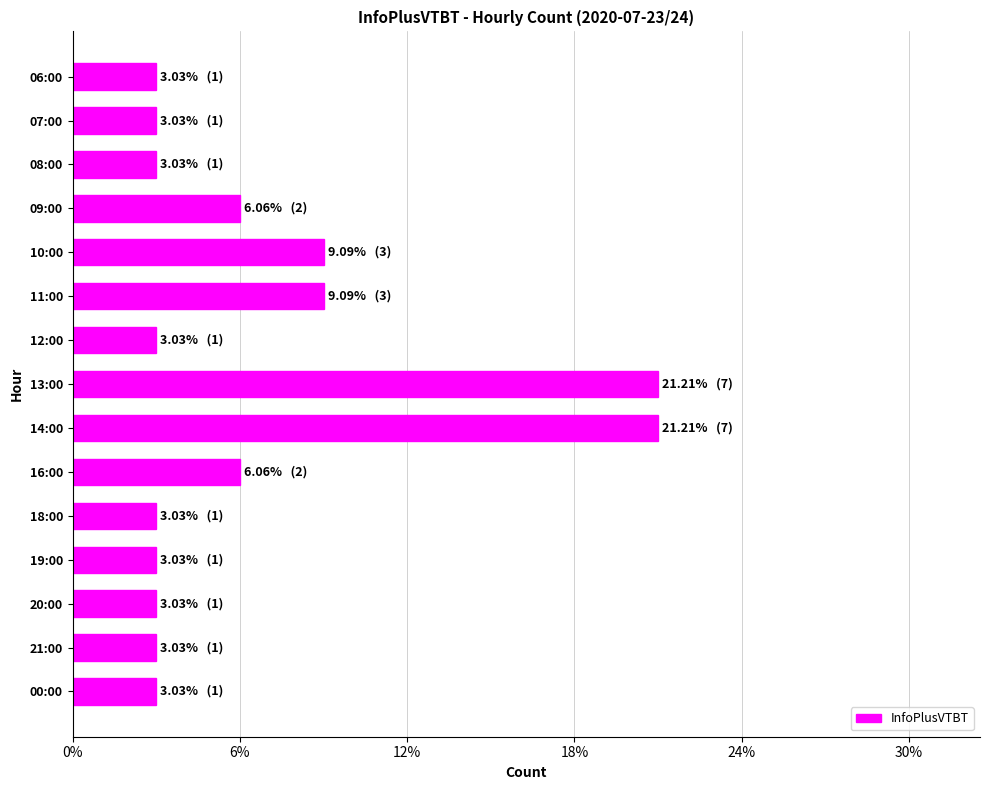

Are the bars horizontal?

Yes